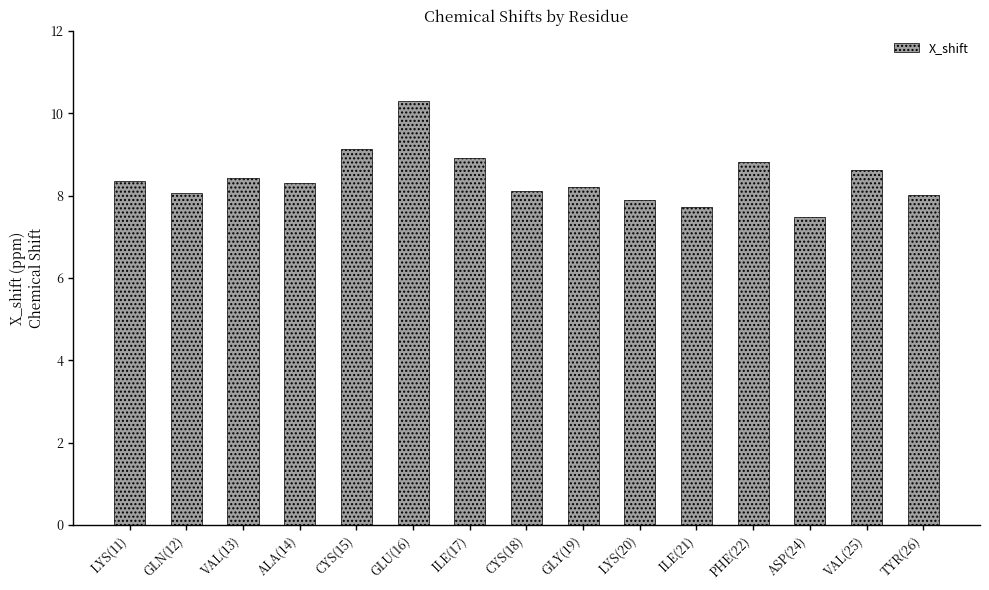

What is the change in value from ALA(14) to TYR(26)?

-0.3